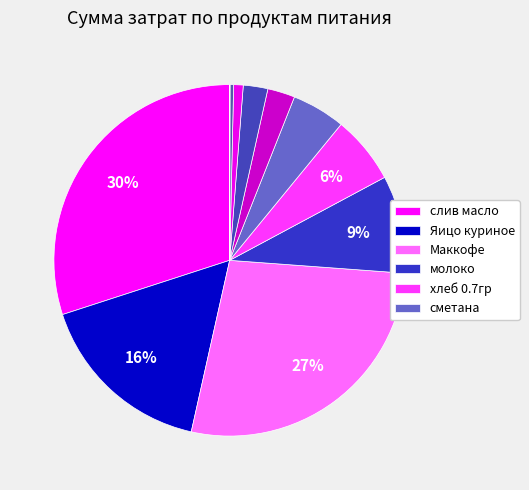

What is the largest slice in the pie chart?

слив масло